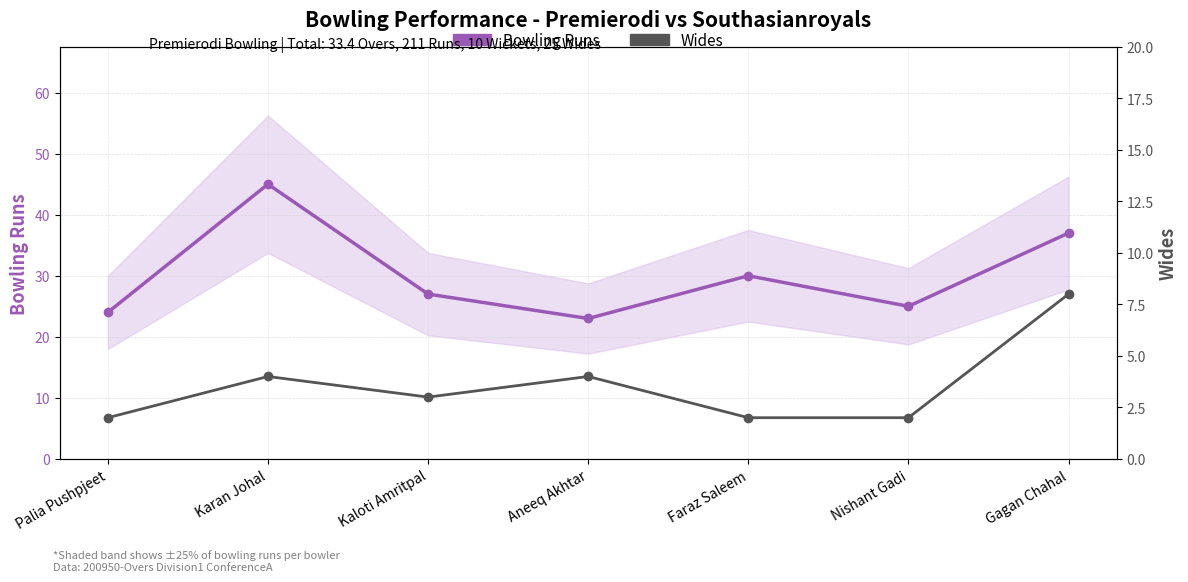

List the labels in order of Wides value, smallest first.

Palia Pushpjeet, Faraz Saleem, Nishant Gadi, Kaloti Amritpal, Karan Johal, Aneeq Akhtar, Gagan Chahal